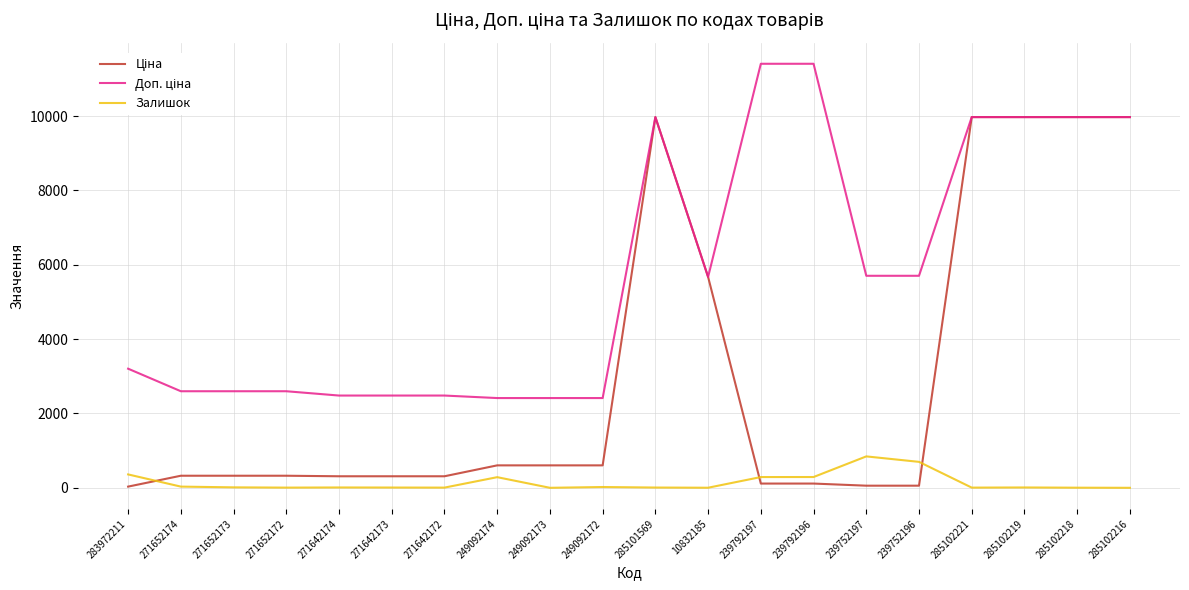

What is the highest value of the Залишок series?

845.0